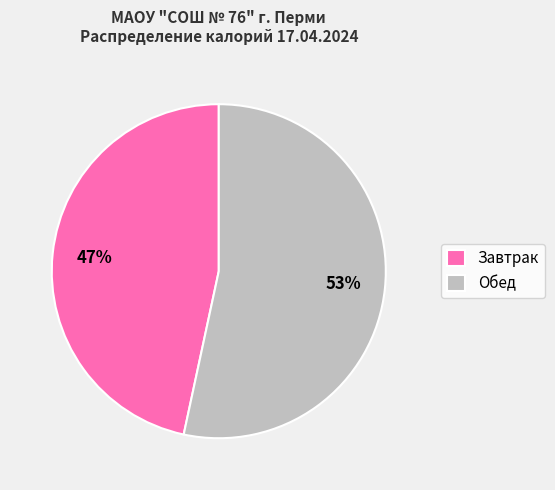

Count the number of slices in the pie.

2